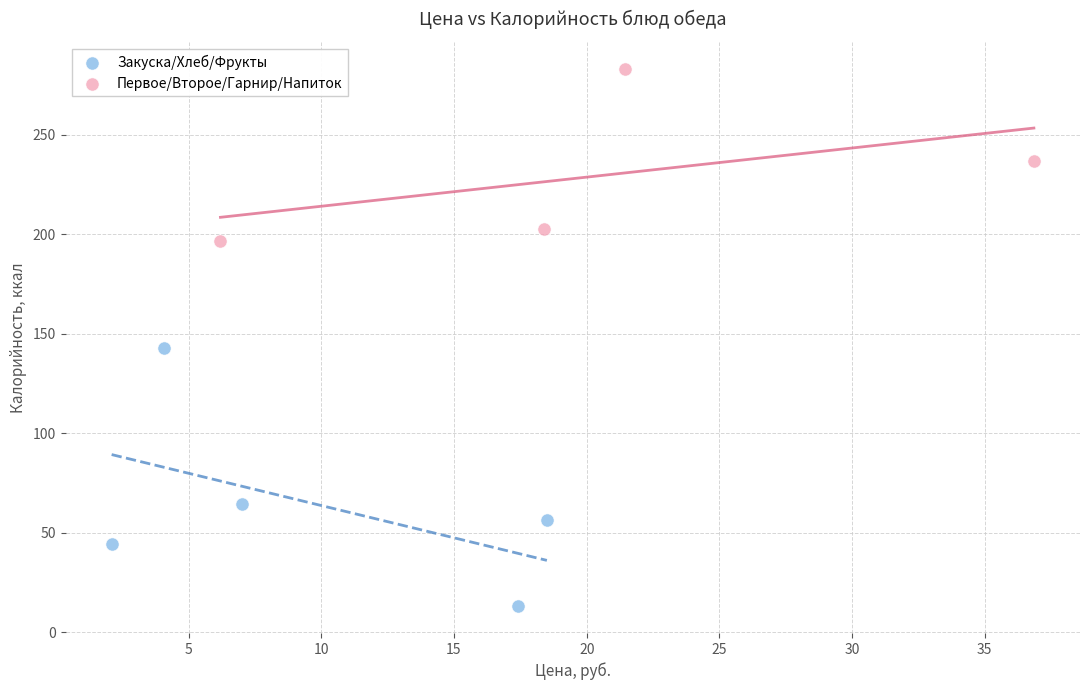

Which series reaches the minimum Y coordinate?

Закуска/Хлеб/Фрукты